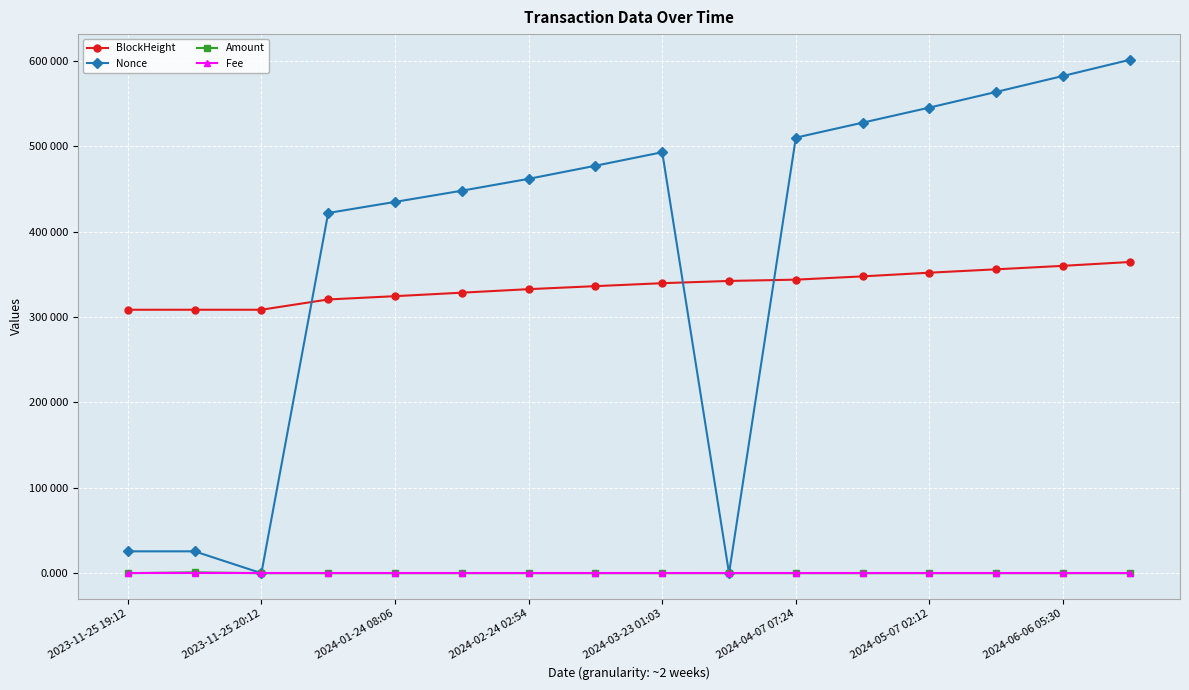

Rank the series by their maximum value, from highest to lowest.

Nonce, BlockHeight, Amount, Fee